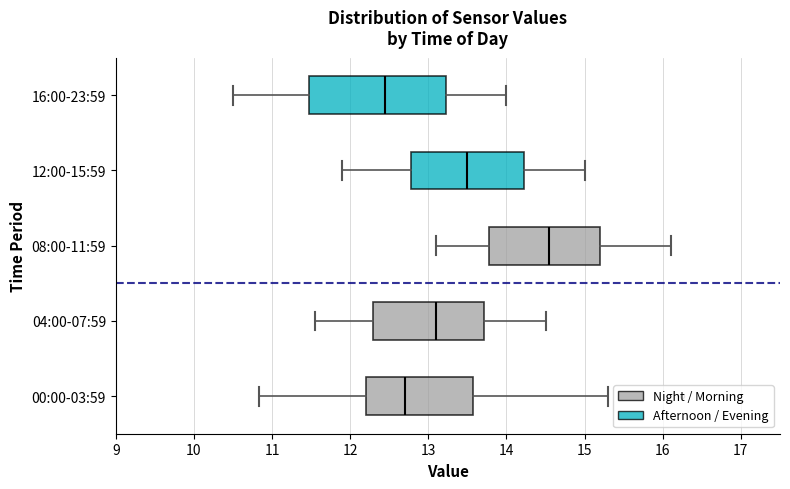

Reading bottom to top, transcribe this box plot: for each box, give where its median line is, the range the box spans, and where its two whiskers end, as read against the x-axis. The values are not printed on the chart, so give them approximately, as read against the axis.

00:00-03:59: median 12.7, box 12.2 to 13.6, whiskers 10.8 to 15.3
04:00-07:59: median 13.1, box 12.3 to 13.7, whiskers 11.6 to 14.5
08:00-11:59: median 14.6, box 13.8 to 15.2, whiskers 13.1 to 16.1
12:00-15:59: median 13.5, box 12.8 to 14.2, whiskers 11.9 to 15.0
16:00-23:59: median 12.5, box 11.5 to 13.2, whiskers 10.5 to 14.0